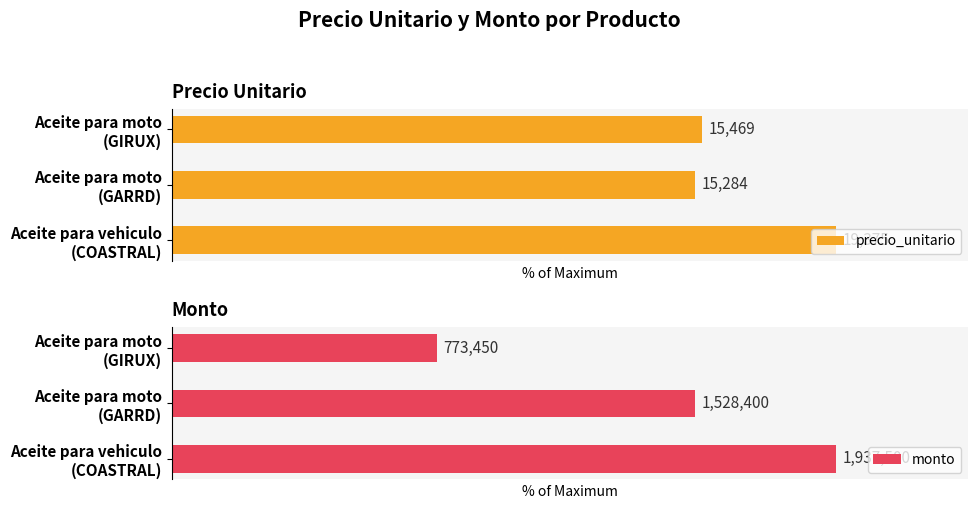

Reading left to right, list all the values displayed in this chart.

precio_unitario: 100.0	78.9	79.8
monto: 100.0	78.9	39.9